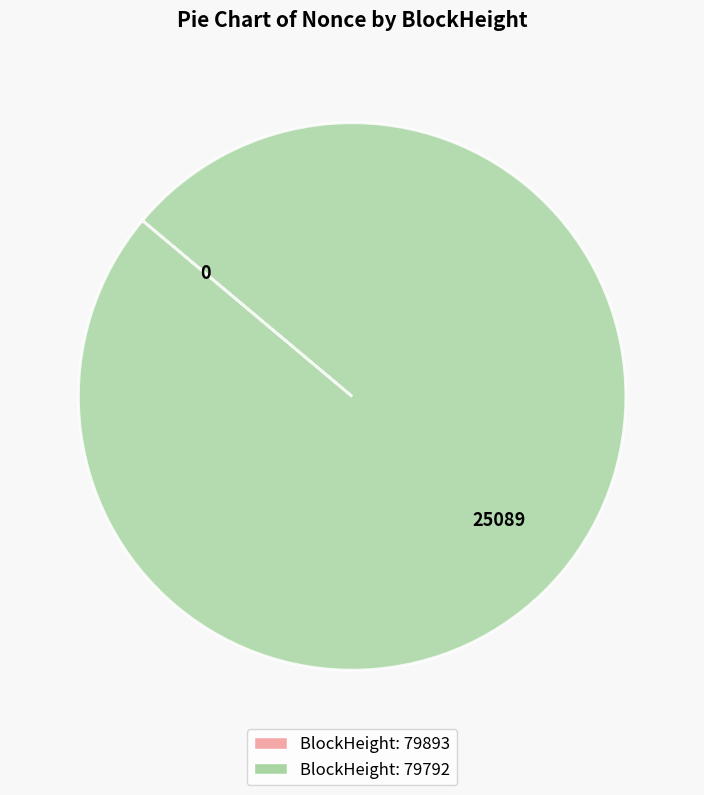

Is there any slice that represents more than half of the pie?

Yes